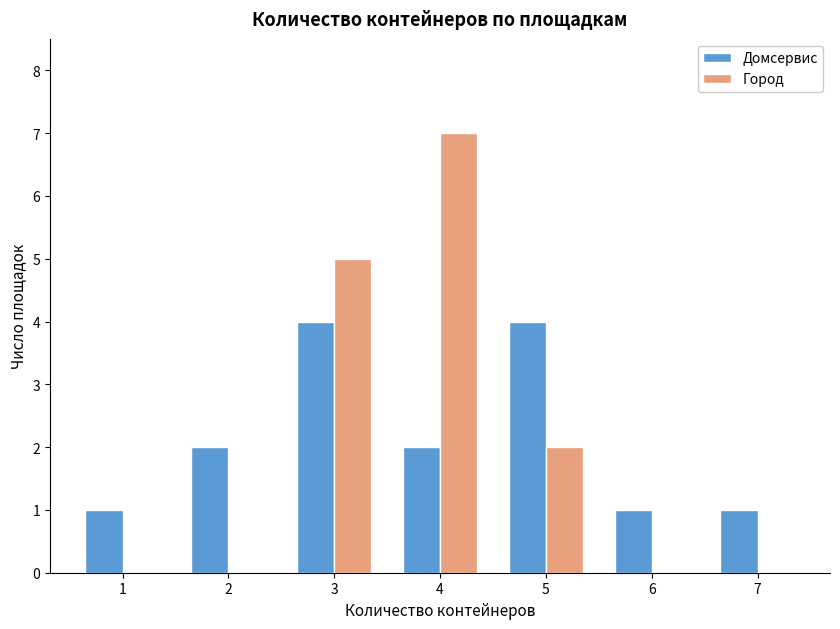

How many distinct data groups are displayed?

2